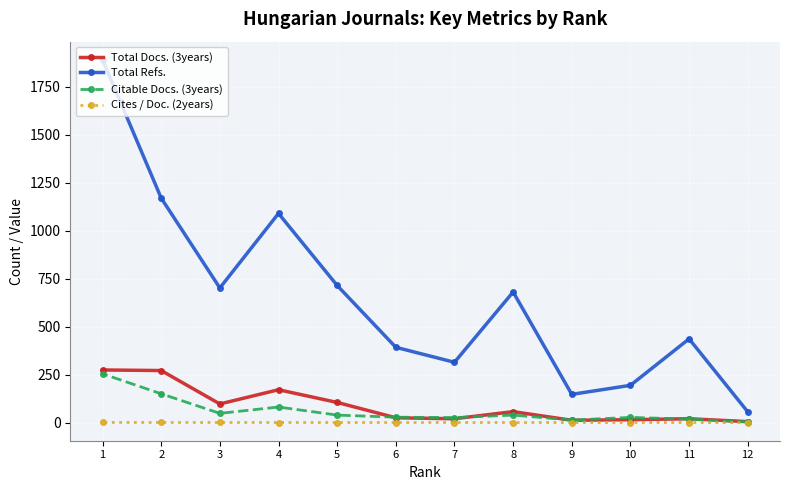

Which series changed the most between 12 and 6?

Total Refs.